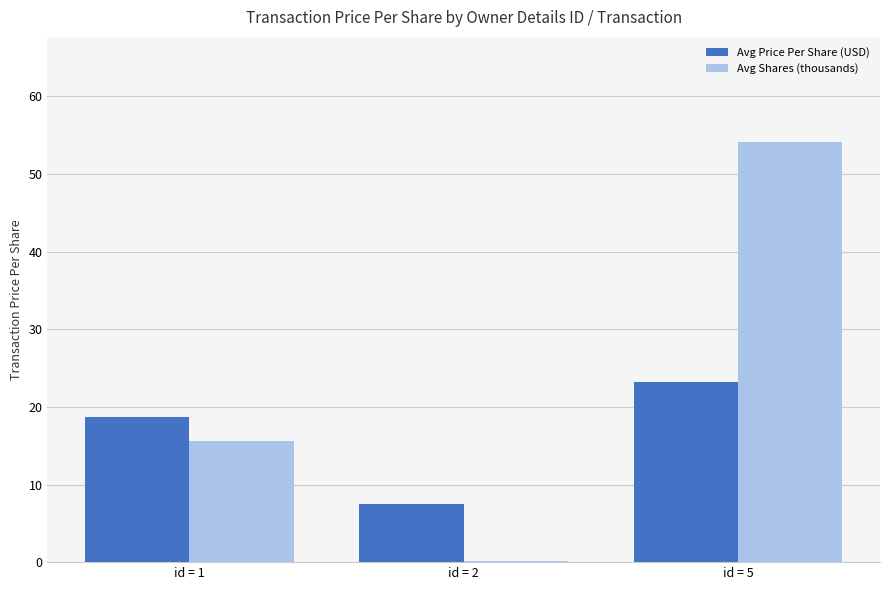

The value of Avg Shares (thousands) at id = 1 is 15.6. True or false?

True